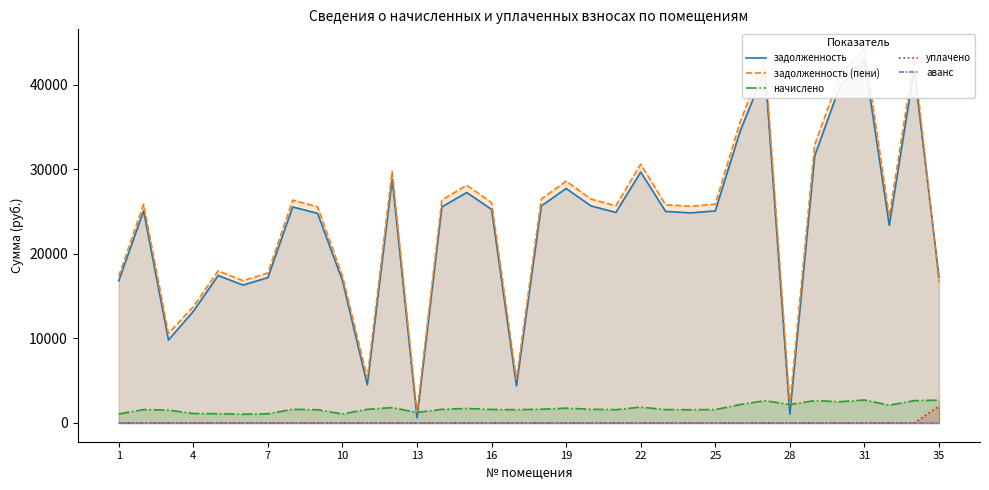

True or false: уплачено and задолженность (пени) cross at least once.

False